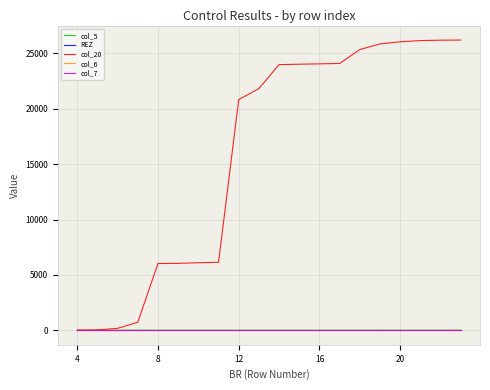

What is the label of the 12th point from the right?

12